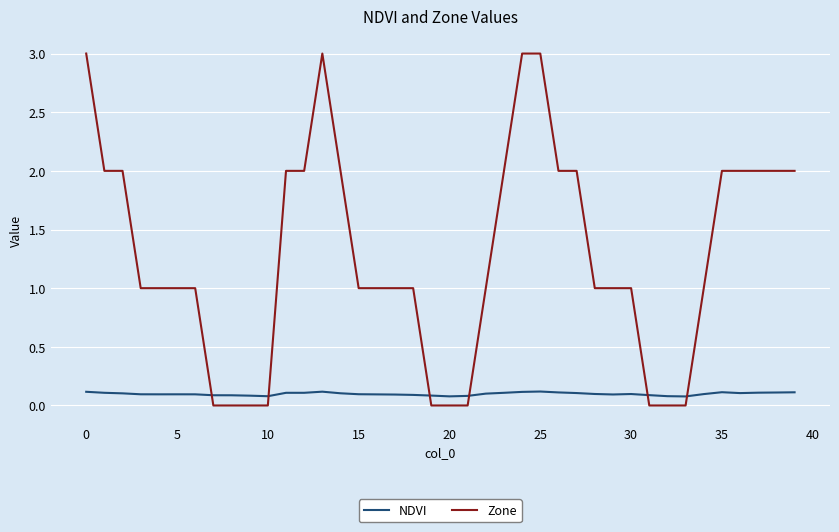

Which series has the largest total across all categories?

Zone